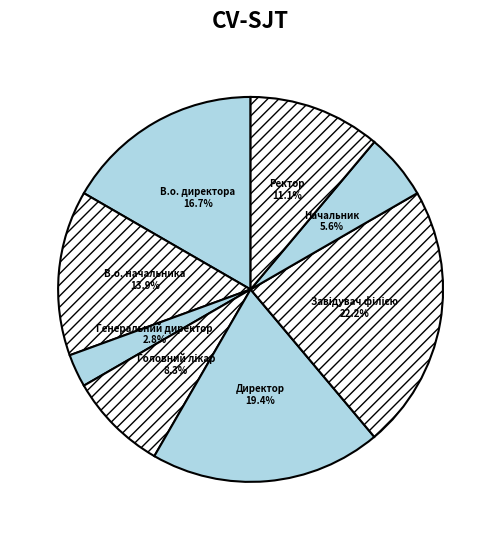

Is it true that В.о. начальника is 27% of the pie?

False